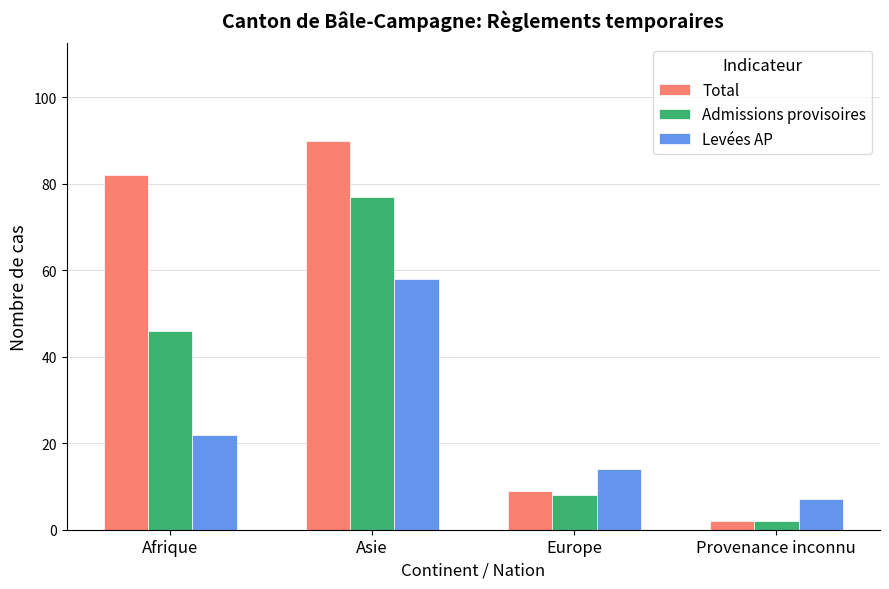

Rank the series by their average value, from highest to lowest.

Total, Admissions provisoires, Levées AP